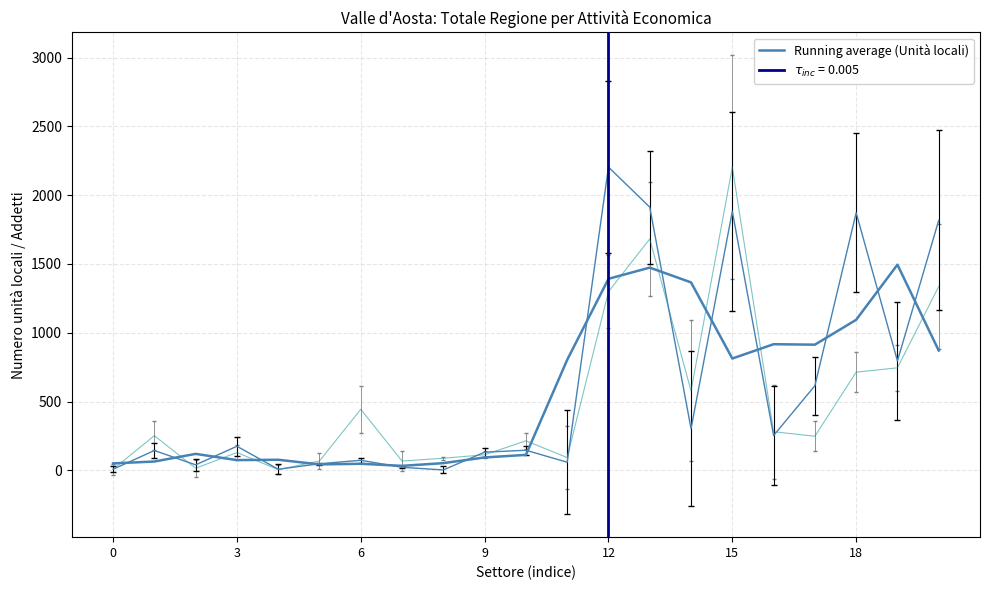

How many interior local peaks (higher than both neighbors) does the data have?

6